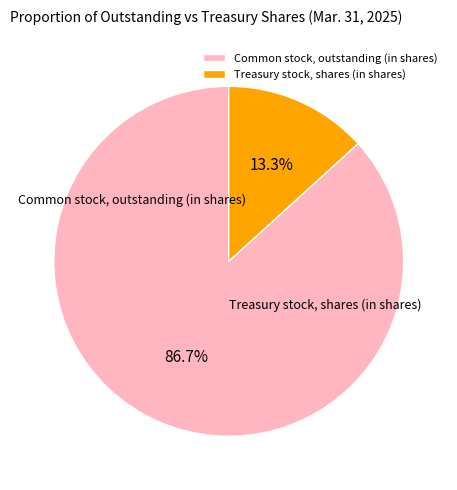

The Treasury stock, shares (in shares) slice represents 1% of the pie. True or false?

False